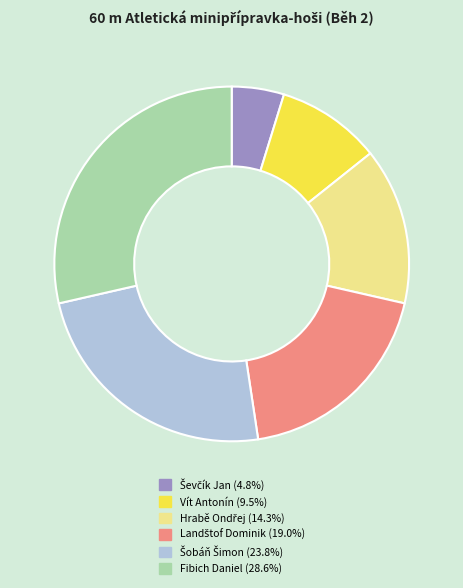

Which category has the biggest portion of the pie?

Fibich Daniel